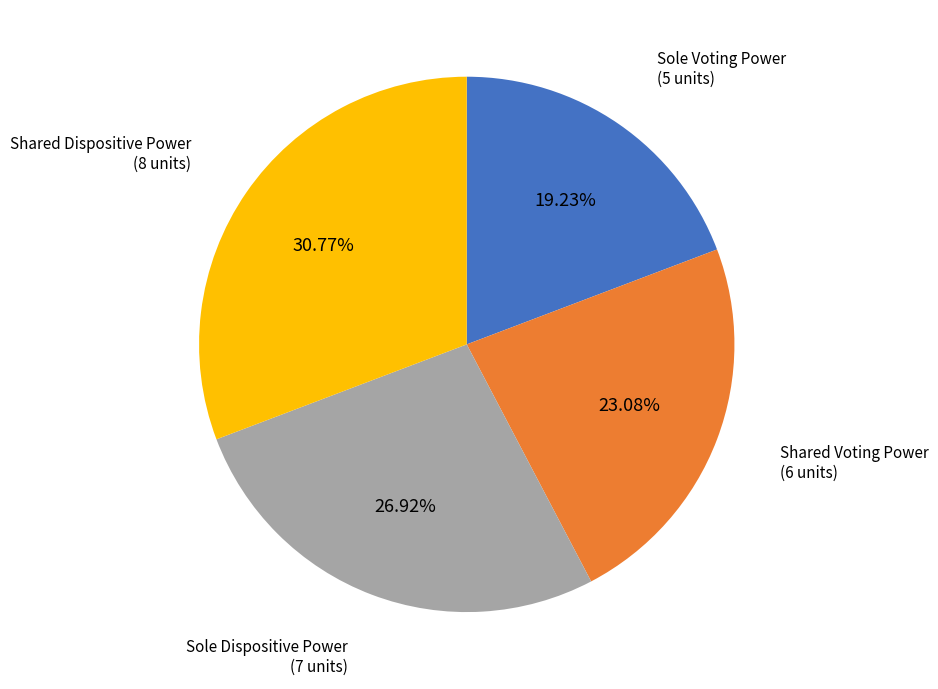

Is there any slice that represents more than half of the pie?

No